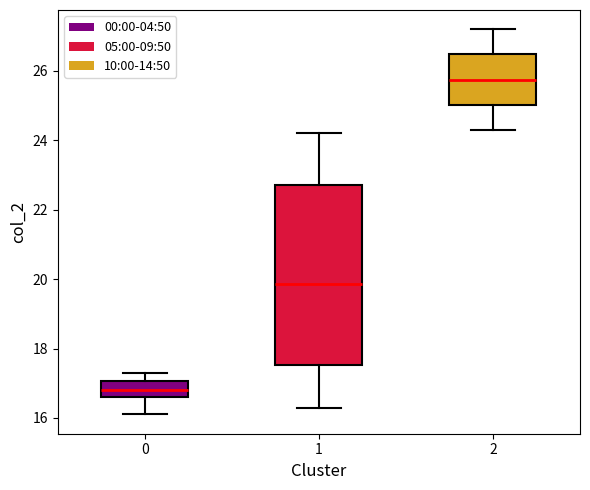

Reading left to right, transcribe this box plot: for each box, give where its median line is, the range the box spans, and where its two whiskers end, as read against the y-axis. The values are not printed on the chart, so give them approximately, as read against the axis.

0: median 16.8, box 16.6 to 17.0, whiskers 16.2 to 17.4
1: median 19.8, box 17.6 to 22.8, whiskers 16.4 to 24.2
2: median 25.8, box 25.0 to 26.4, whiskers 24.4 to 27.2